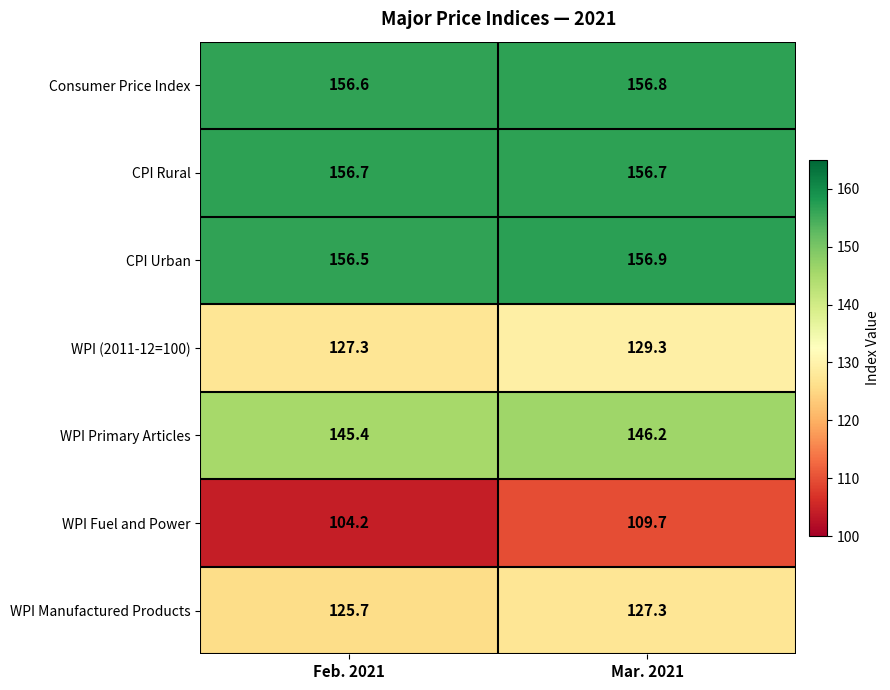

Which series changed the most between Feb. 2021 and Mar. 2021?

WPI Fuel and Power